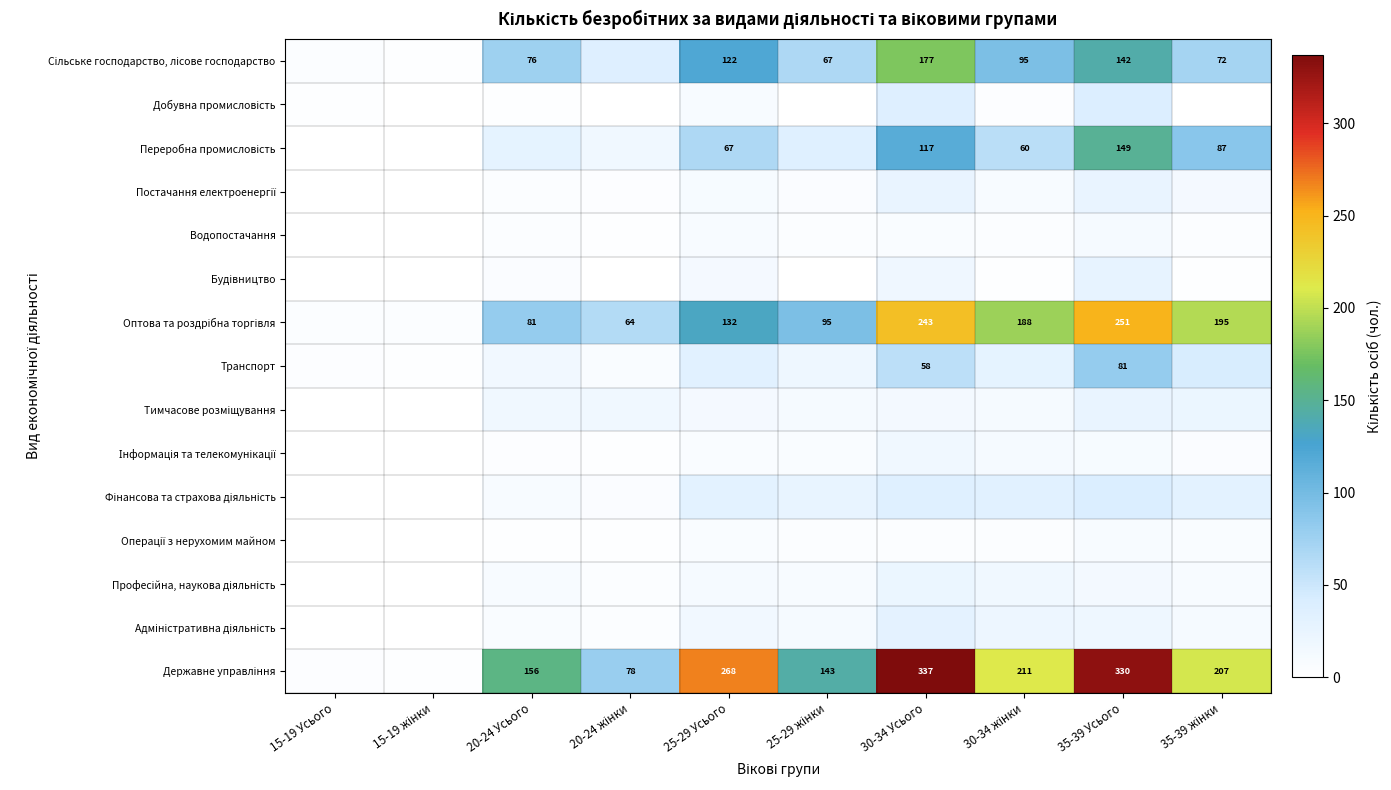

What is the sum of all Будівництво values?

68